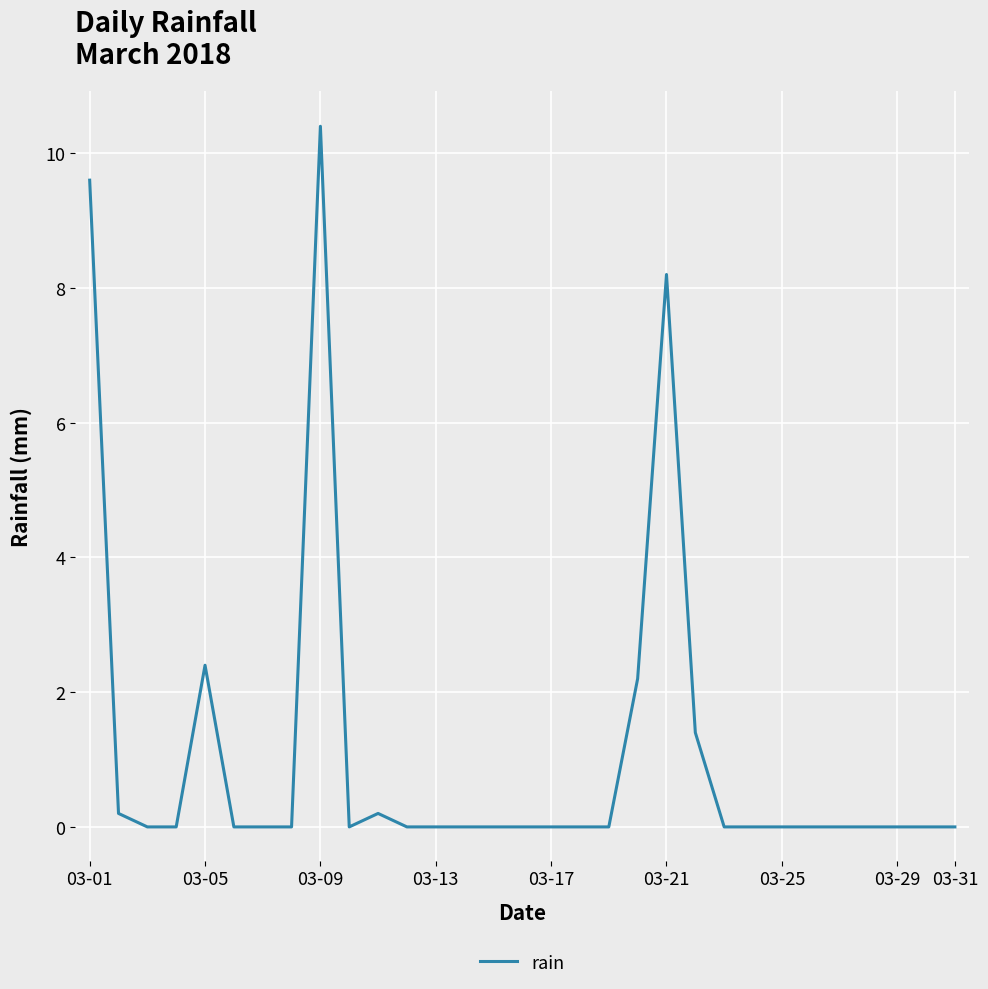

What is the maximum value shown in the chart?

10.4